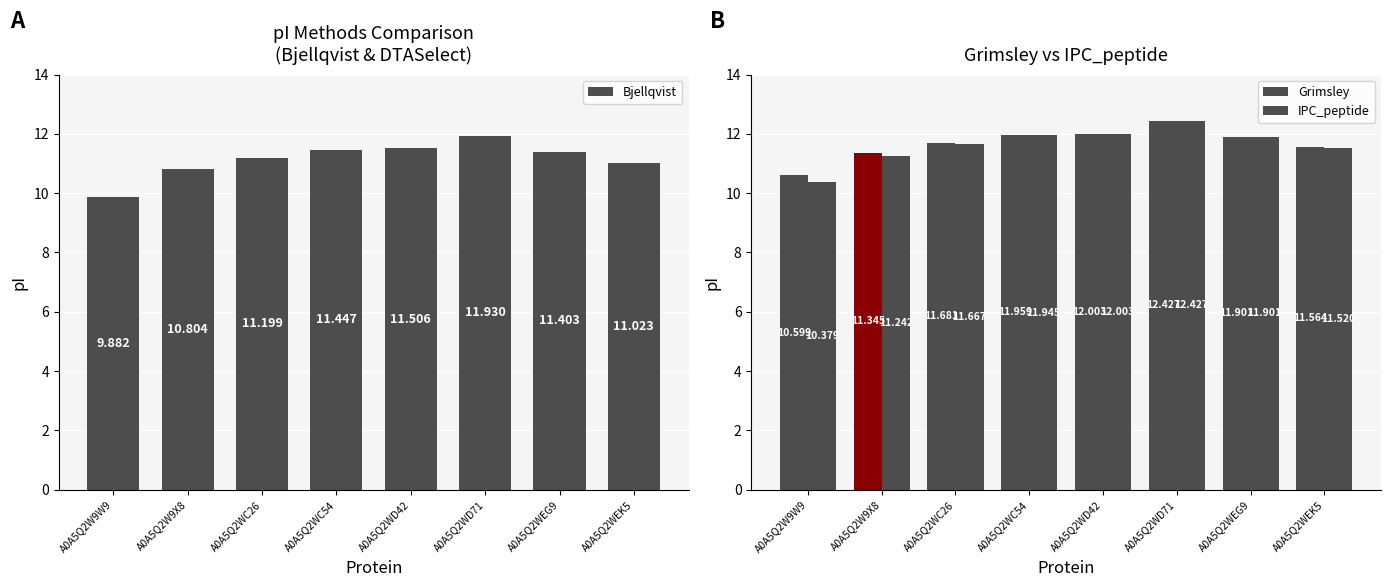

At which category does the chart reach its peak across all series?

A0A5Q2WD71